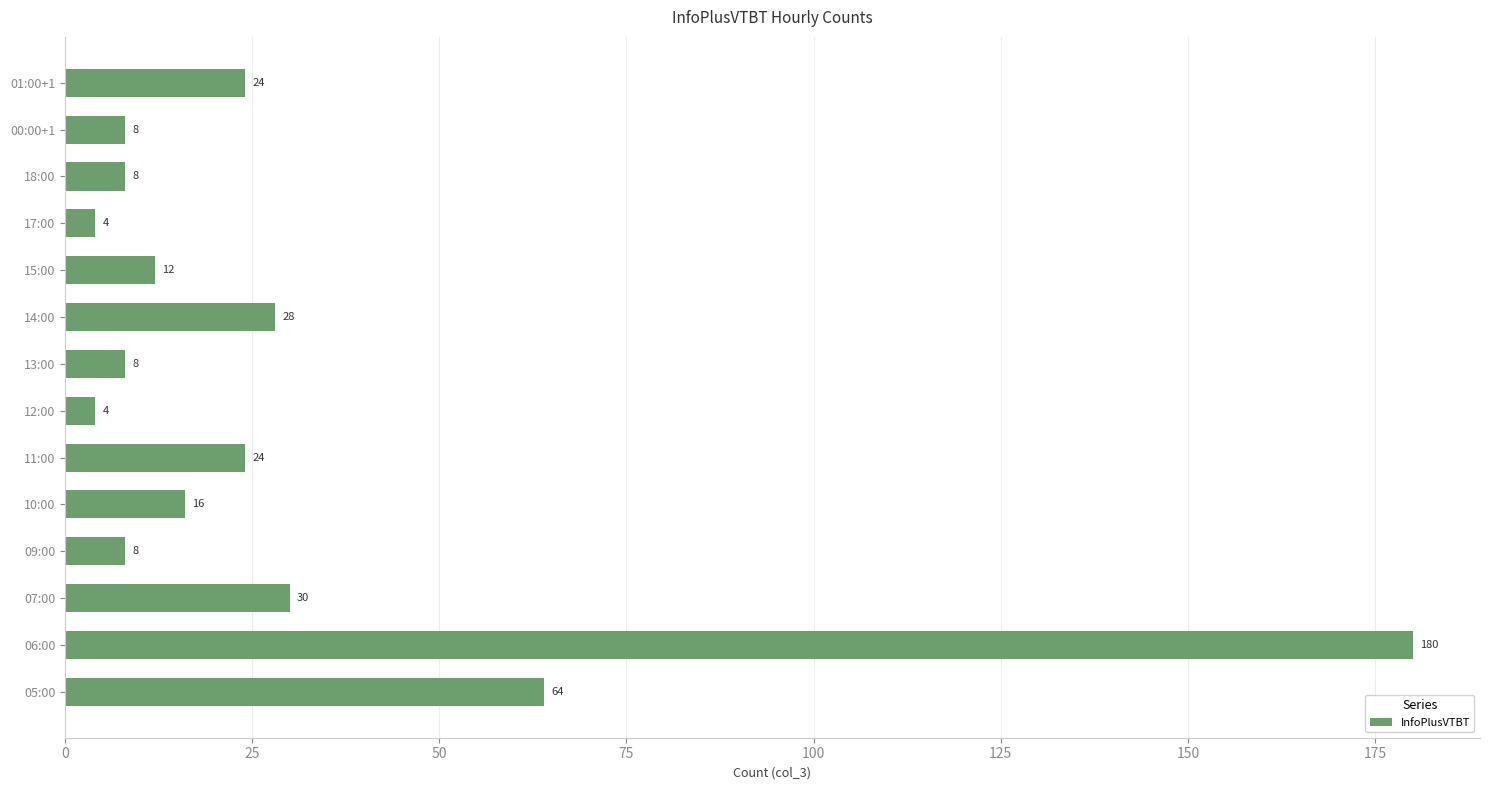

What is the difference between the maximum and second lowest values?

176